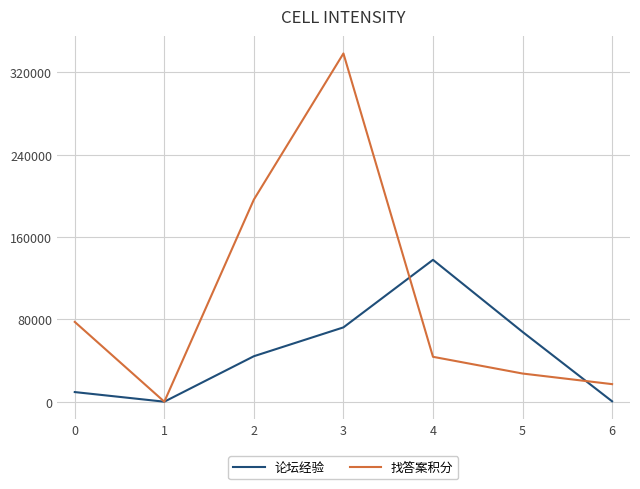

List the series in order of their peak value, lowest first.

论坛经验, 找答案积分